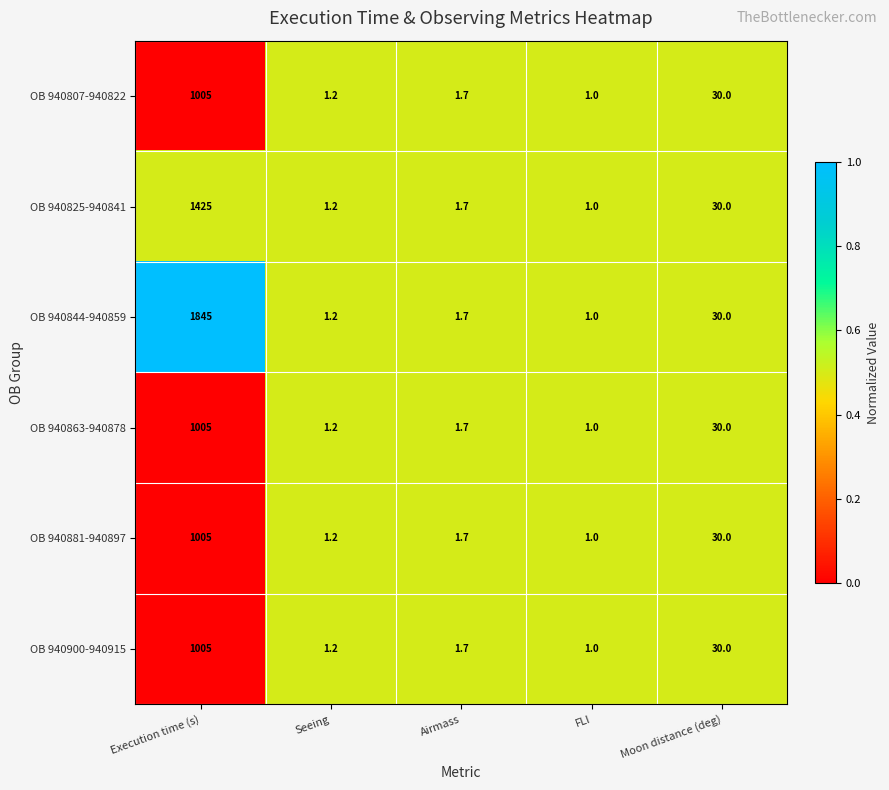

What is the difference between the OB 940807-940822 values at FLI and Airmass?

0.7